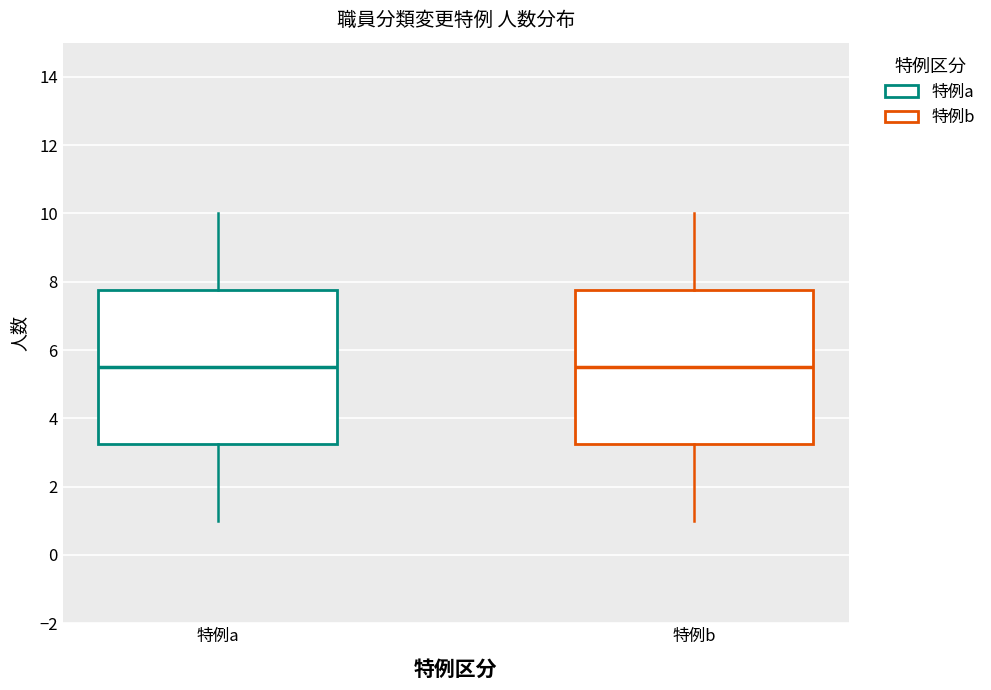

Where does the upper whisker of the box for 特例b end on the y-axis? The values are not printed on the chart, so give them approximately, as read against the axis.

10.0